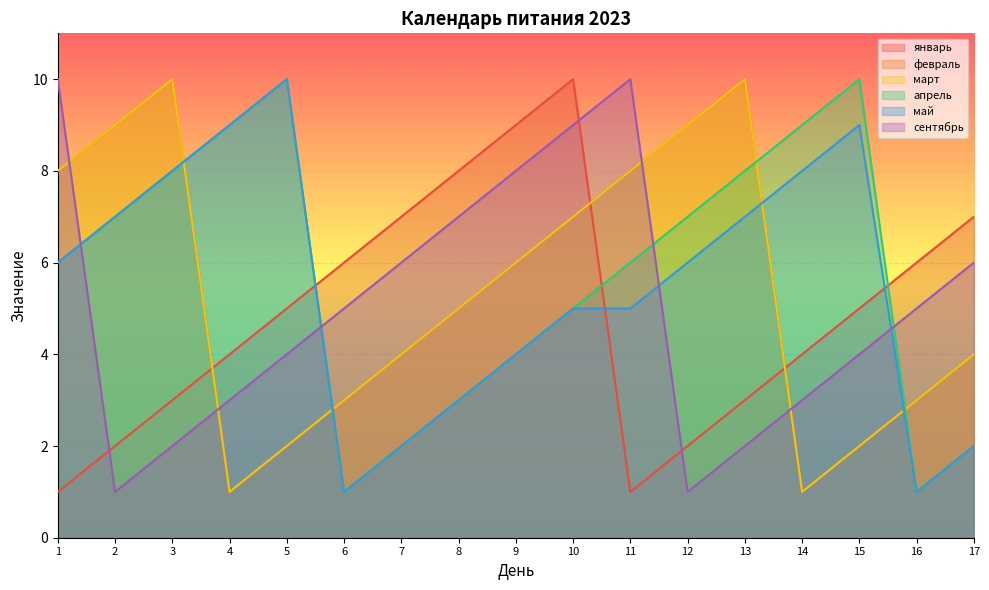

Reading left to right, transcribe all the data shown in this chart.

январь: 1=1	2=2	3=3	4=4	5=5	6=6	7=7	8=8	9=9	10=10	11=1	12=2	13=3	14=4	15=5	16=6	17=7
февраль: 1=8	2=9	3=10	4=1	5=2	6=3	7=4	8=5	9=6	10=7	11=8	12=9	13=10	14=1	15=2	16=3	17=4
март: 1=8	2=9	3=10	4=1	5=2	6=3	7=4	8=5	9=6	10=7	11=8	12=9	13=10	14=1	15=2	16=3	17=4
апрель: 1=6	2=7	3=8	4=9	5=10	6=1	7=2	8=3	9=4	10=5	11=6	12=7	13=8	14=9	15=10	16=1	17=2
май: 1=6	2=7	3=8	4=9	5=10	6=1	7=2	8=3	9=4	10=5	11=5	12=6	13=7	14=8	15=9	16=1	17=2
сентябрь: 1=10	2=1	3=2	4=3	5=4	6=5	7=6	8=7	9=8	10=9	11=10	12=1	13=2	14=3	15=4	16=5	17=6